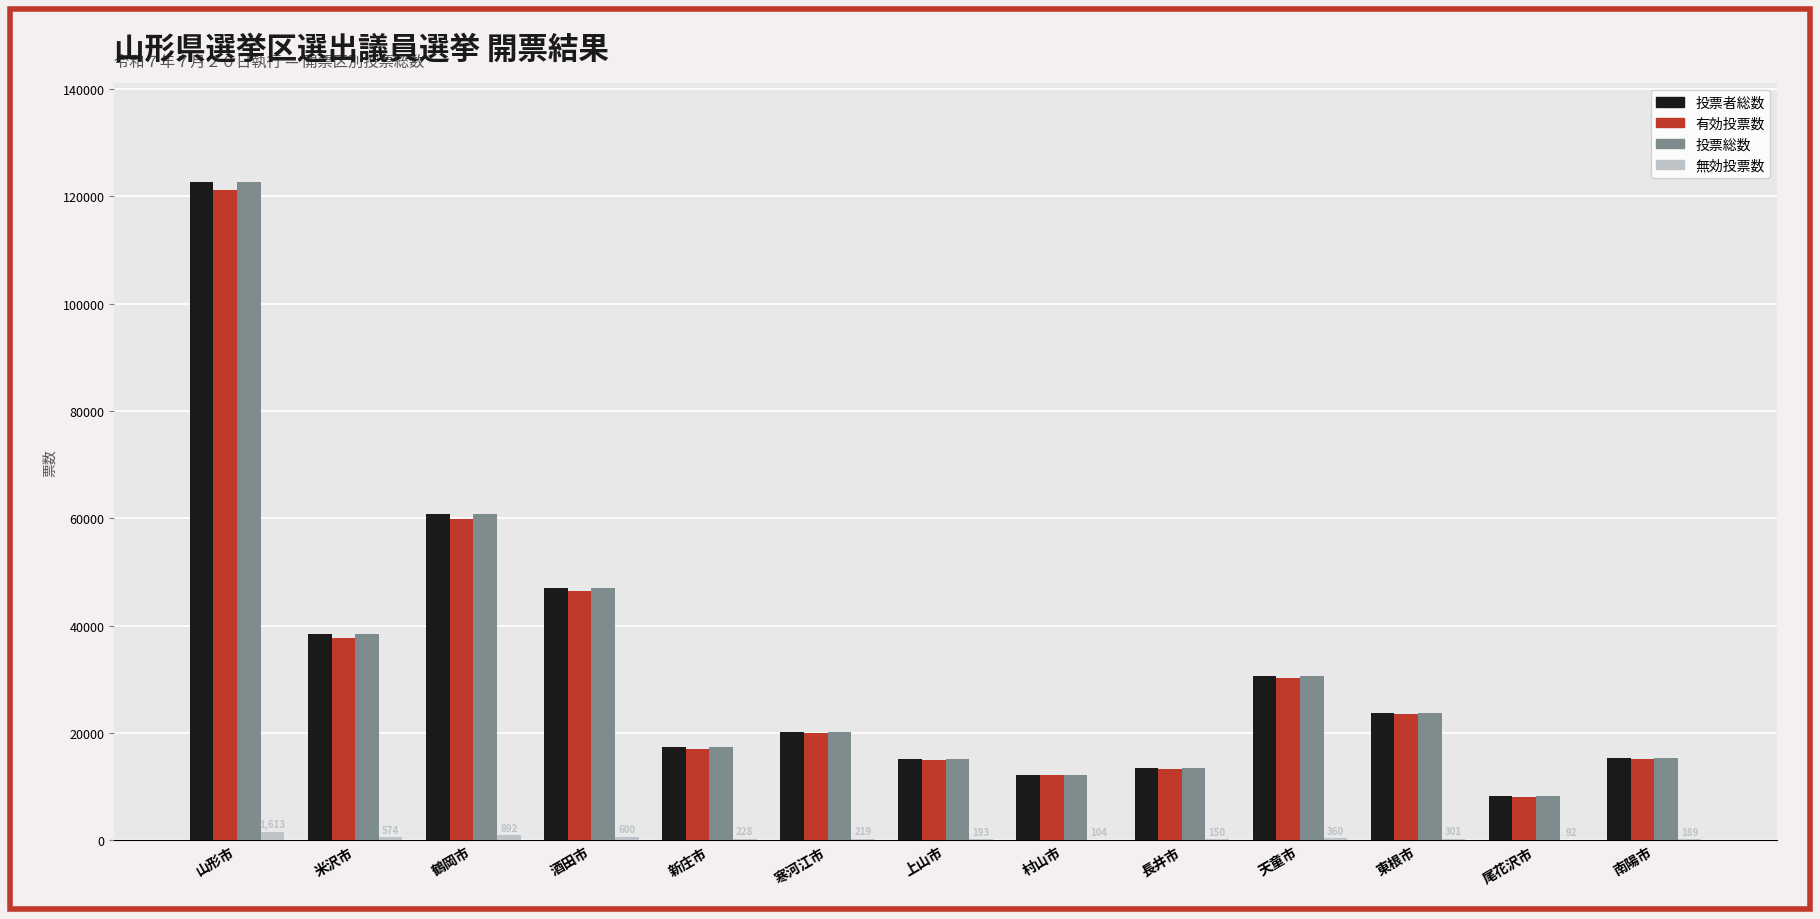

What is the average value of the 投票者総数 series?

32692